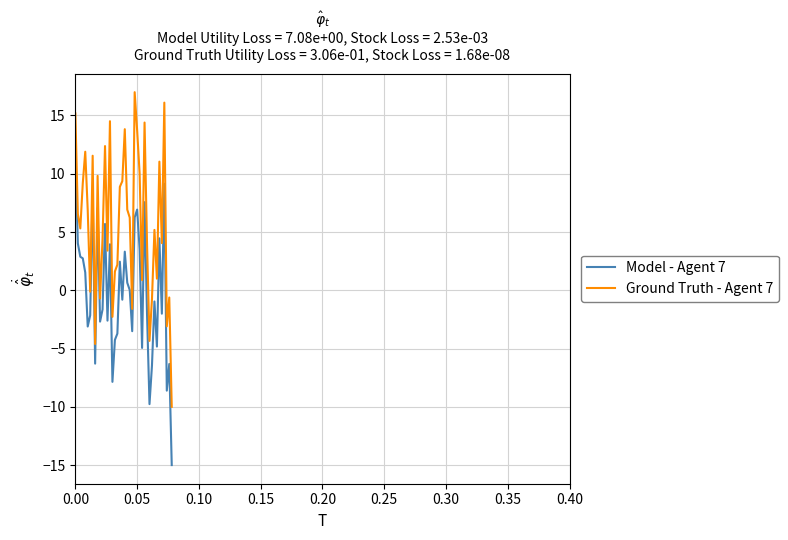

What are all the series names shown in the legend?

Model - Agent 7, Ground Truth - Agent 7